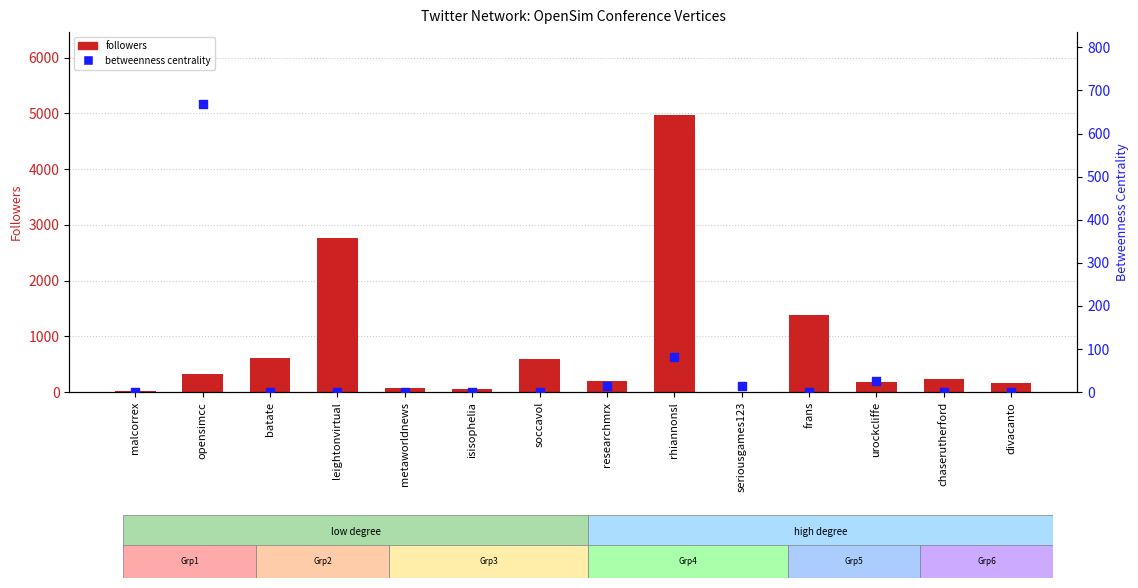

Which series has the widest spread of Y values?

followers